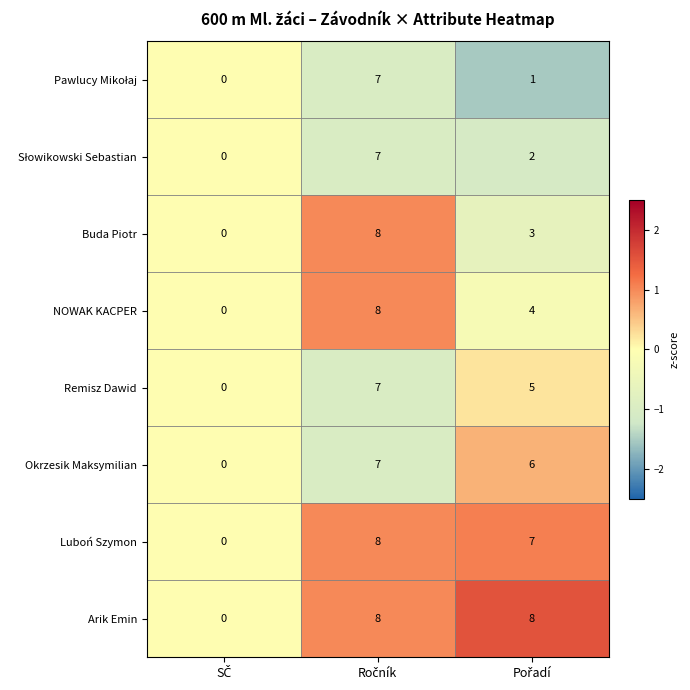

How many Buda Piotr values are between 0 and 8?

3